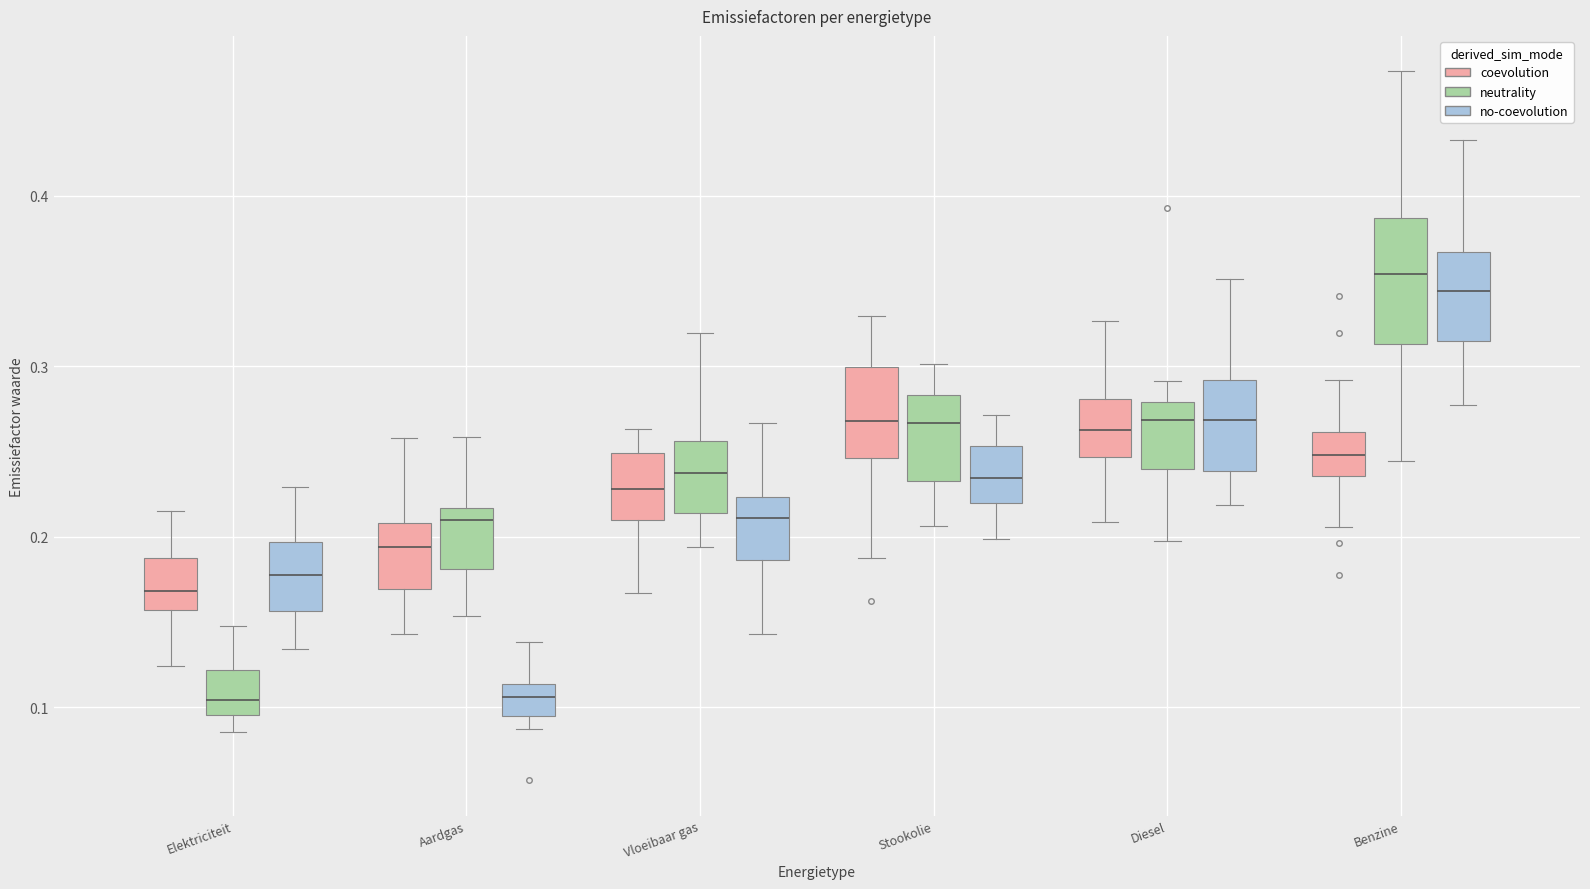

Reading left to right, read every box against the y-axis: the position of its median line, the range the box covers, and the ends of its whiskers. The values are not printed on the chart, so give them approximately, as read against the axis.

Elektriciteit (coevolution): median 0.17, box 0.16 to 0.19, whiskers 0.12 to 0.22
Elektriciteit (neutrality): median 0.10 (just above the box's lower edge), box 0.10 to 0.12, whiskers 0.09 to 0.15
Elektriciteit (no-coevolution): median 0.18, box 0.16 to 0.20, whiskers 0.13 to 0.23
Aardgas (coevolution): median 0.19, box 0.17 to 0.21, whiskers 0.14 to 0.26
Aardgas (neutrality): median 0.21, box 0.18 to 0.22, whiskers 0.15 to 0.26
Aardgas (no-coevolution): median 0.11 (inside the box), box 0.09 to 0.11, whiskers 0.09 (just below the box's lower edge) to 0.14
Vloeibaar gas (coevolution): median 0.23, box 0.21 to 0.25, whiskers 0.17 to 0.26
Vloeibaar gas (neutrality): median 0.24, box 0.21 to 0.26, whiskers 0.19 to 0.32
Vloeibaar gas (no-coevolution): median 0.21, box 0.19 to 0.22, whiskers 0.14 to 0.27
Stookolie (coevolution): median 0.27, box 0.25 to 0.30, whiskers 0.19 to 0.33
Stookolie (neutrality): median 0.27, box 0.23 to 0.28, whiskers 0.21 to 0.30
Stookolie (no-coevolution): median 0.23, box 0.22 to 0.25, whiskers 0.20 to 0.27
Diesel (coevolution): median 0.26, box 0.25 to 0.28, whiskers 0.21 to 0.33
Diesel (neutrality): median 0.27, box 0.24 to 0.28, whiskers 0.20 to 0.29
Diesel (no-coevolution): median 0.27, box 0.24 to 0.29, whiskers 0.22 to 0.35
Benzine (coevolution): median 0.25, box 0.24 to 0.26, whiskers 0.21 to 0.29
Benzine (neutrality): median 0.35, box 0.31 to 0.39, whiskers 0.24 to 0.47
Benzine (no-coevolution): median 0.34, box 0.31 to 0.37, whiskers 0.28 to 0.43